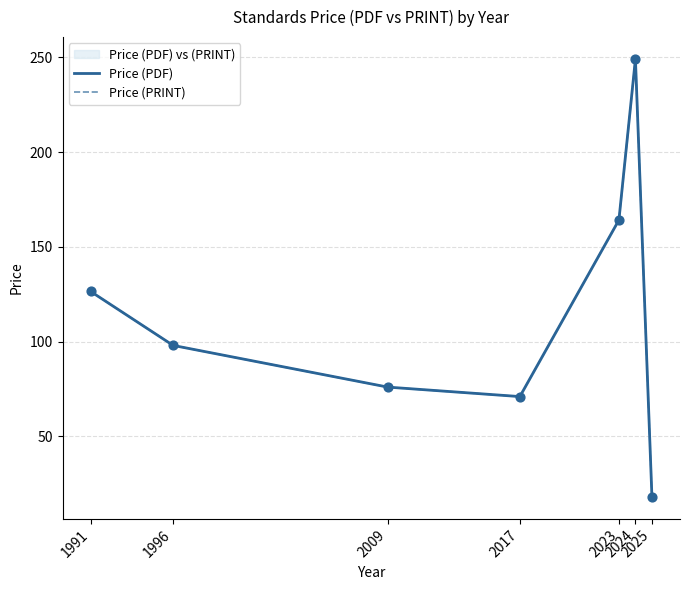

Is the value of Price (PRINT) at 2017 greater than the value of Price (PDF) at 2025?

Yes